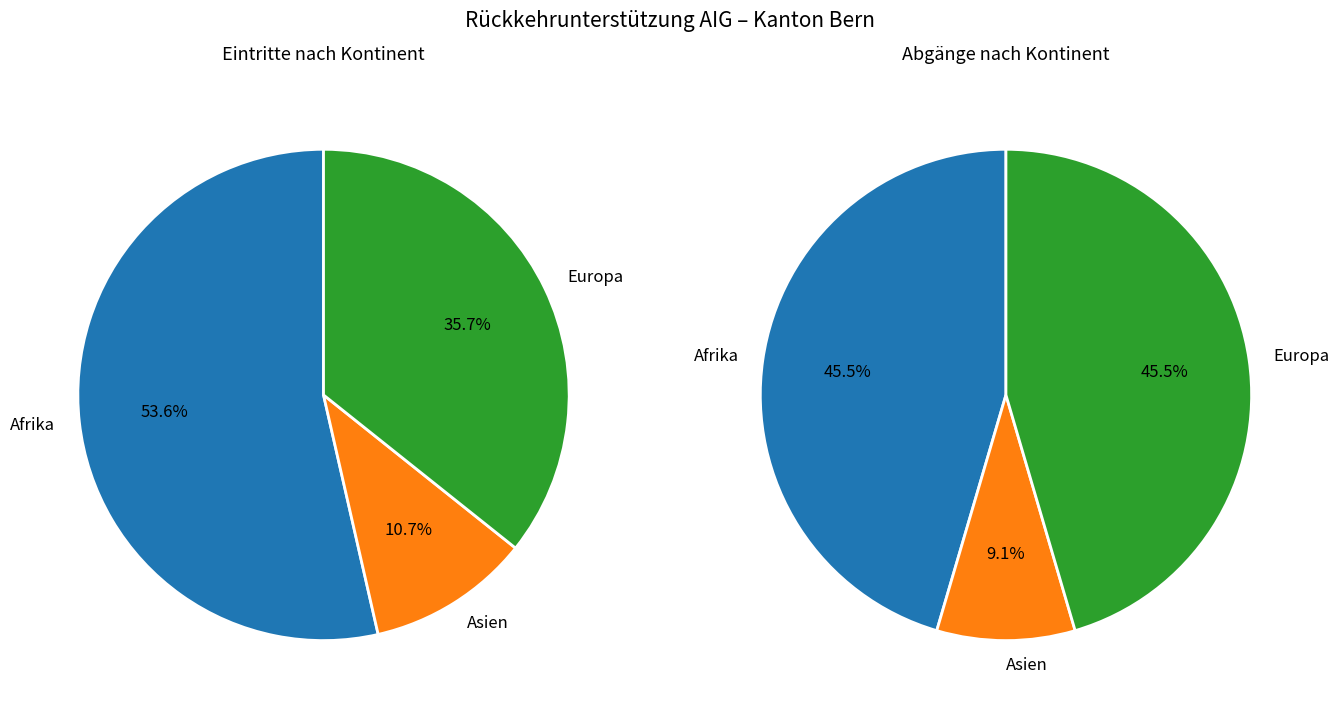

To the nearest percent, what portion does Europa represent?

36%